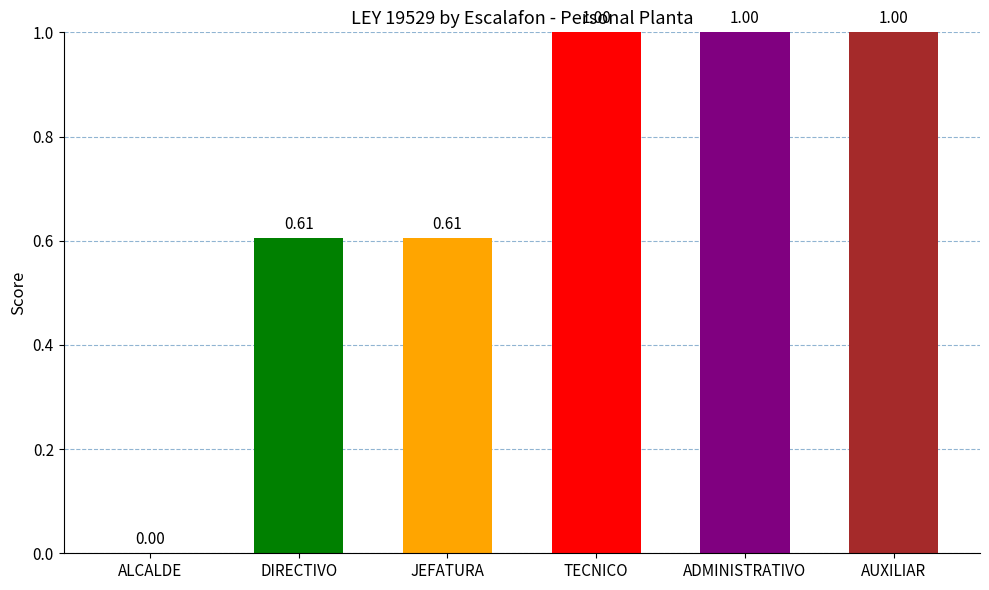

What is the difference between the values at JEFATURA and ADMINISTRATIVO?

0.4